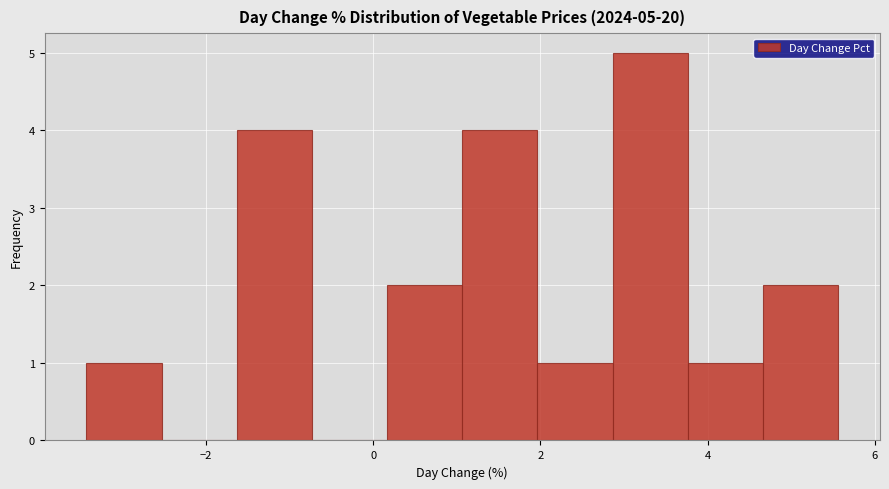

Over which range of the x-axis is the bar tallest?

2.8 to 3.8